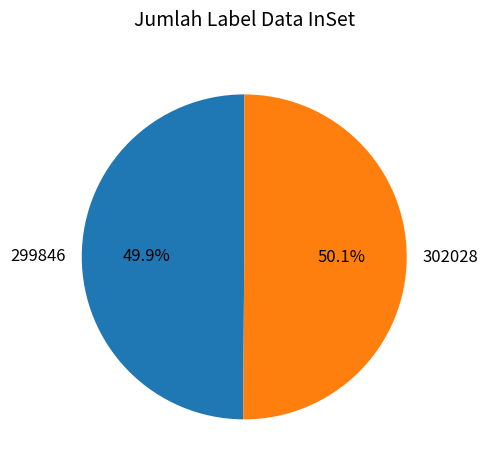

What percentage is NOT represented by 302028?

49.9%